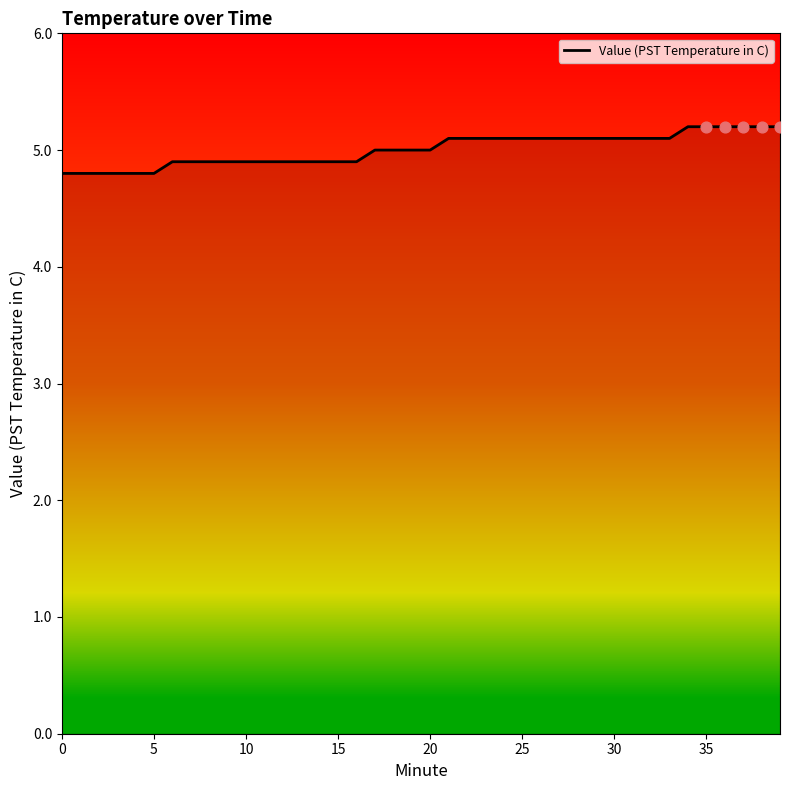

What is the greatest value displayed?

5.2